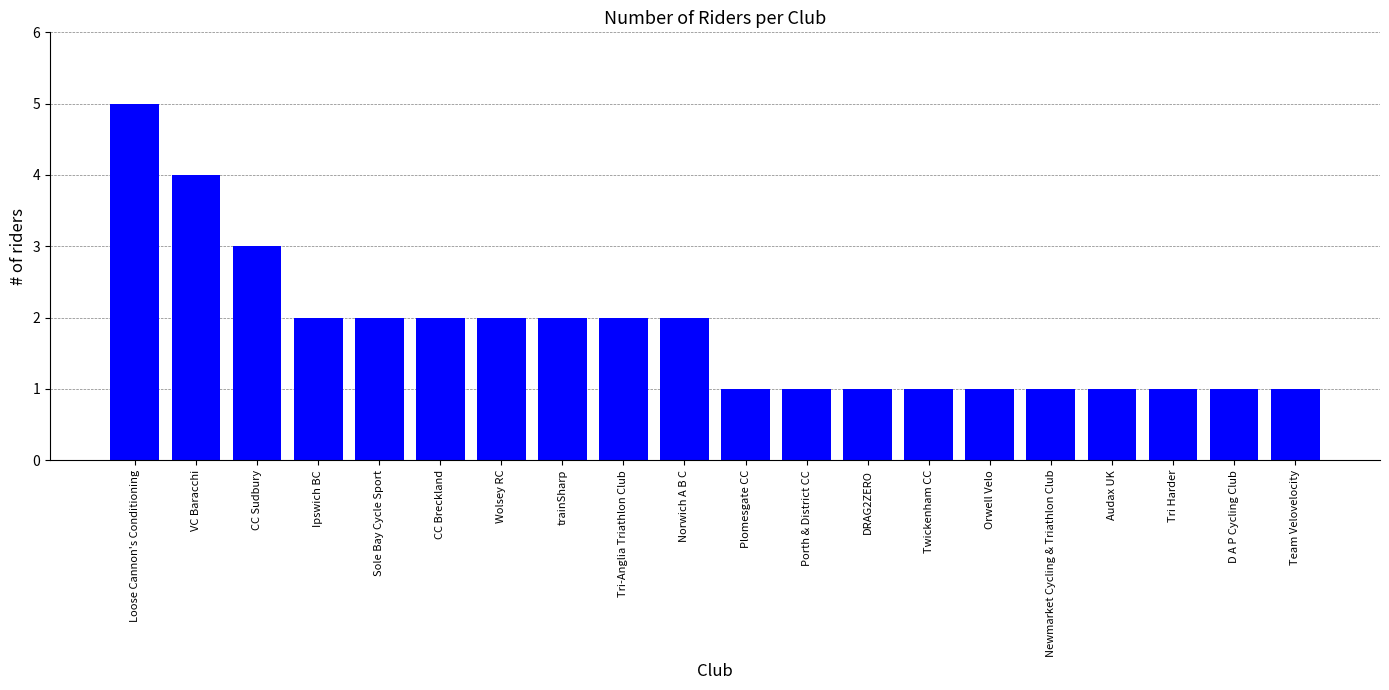

Reading left to right, list all the values displayed in this chart.

Loose Cannon's Conditioning=5	VC Baracchi=4	CC Sudbury=3	Ipswich BC=2	Sole Bay Cycle Sport=2	CC Breckland=2	Wolsey RC=2	trainSharp=2	Tri-Anglia Triathlon Club=2	Norwich A B C=2	Plomesgate CC=1	Porth & District CC=1	DRAG2ZERO=1	Twickenham CC=1	Orwell Velo=1	Newmarket Cycling & Triathlon Club=1	Audax UK=1	Tri Harder=1	D A P Cycling Club=1	Team Velovelocity=1